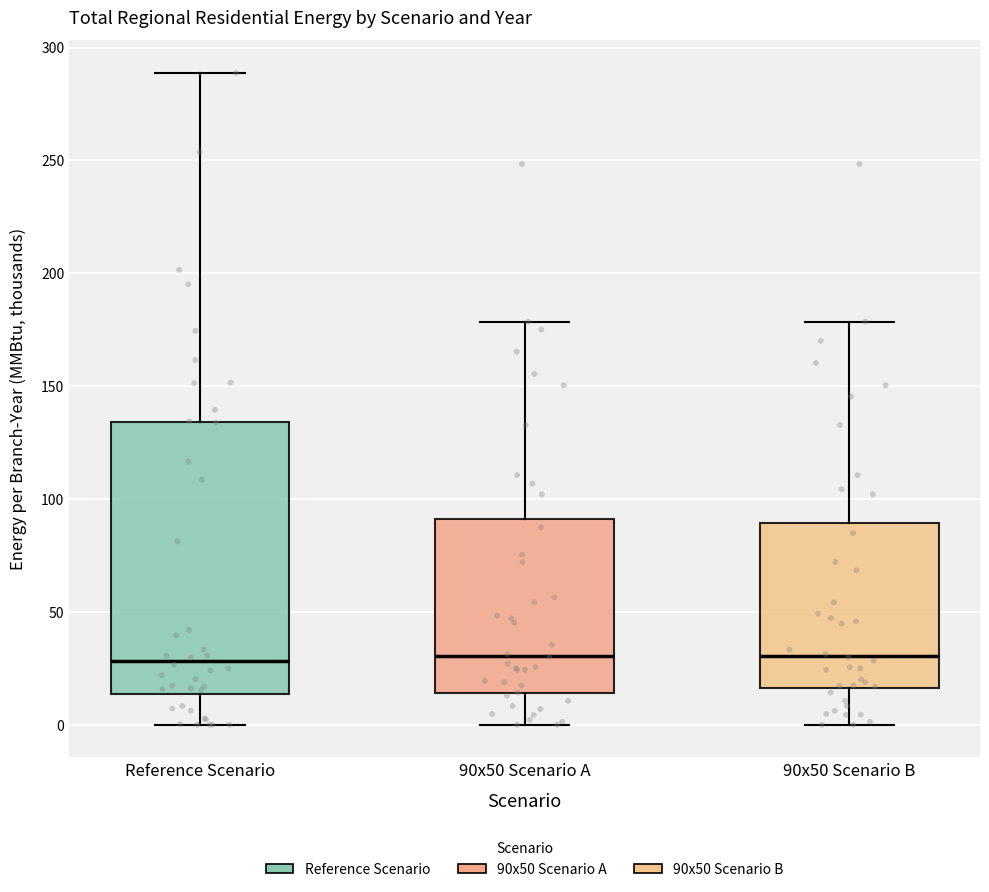

Where is the upper edge of the box for Reference Scenario on the y-axis? The values are not printed on the chart, so give them approximately, as read against the axis.

135